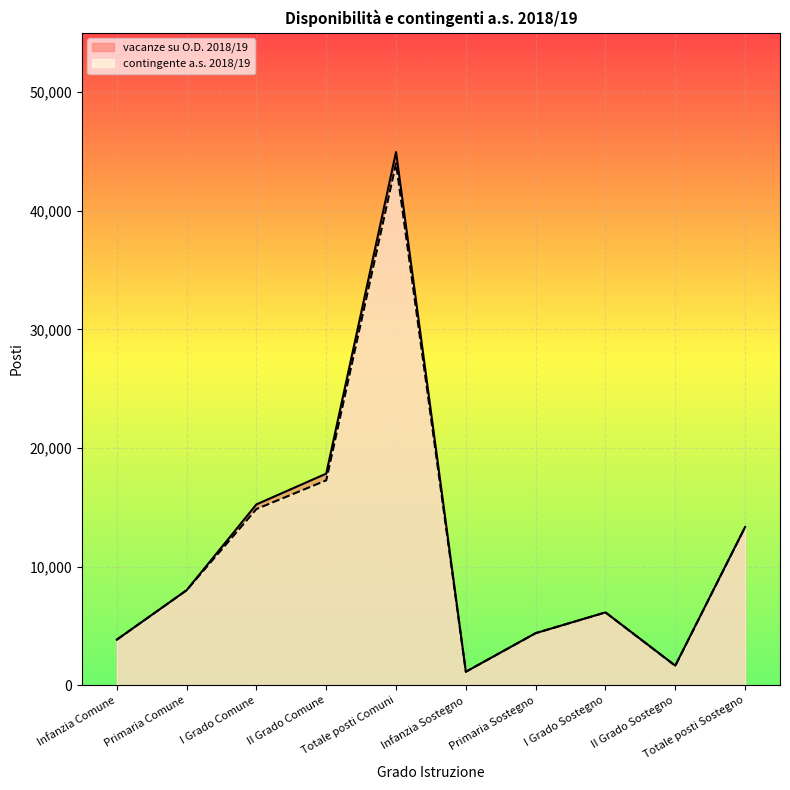

What is the label of the 4th point from the right?

Primaria Sostegno